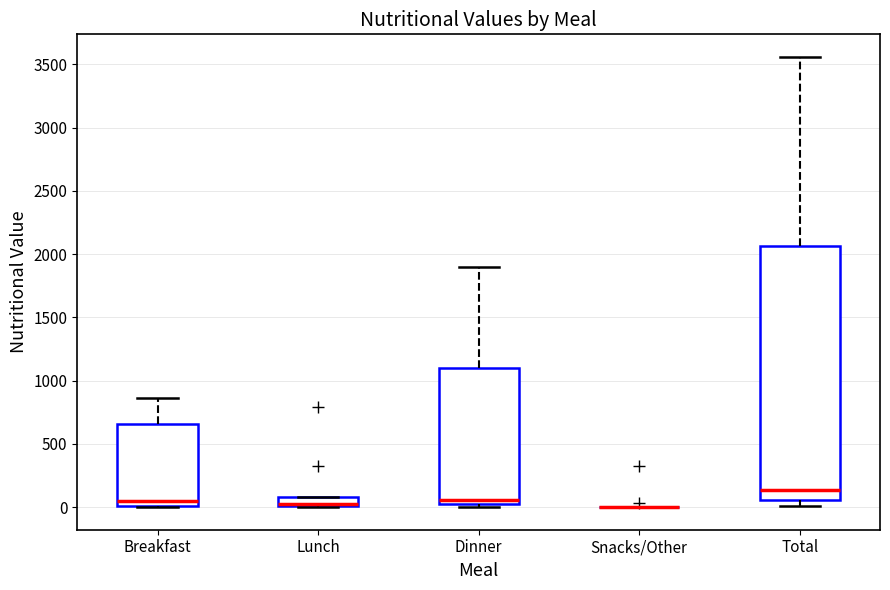

Where is the upper edge of the box for Total on the y-axis? The values are not printed on the chart, so give them approximately, as read against the axis.

2050